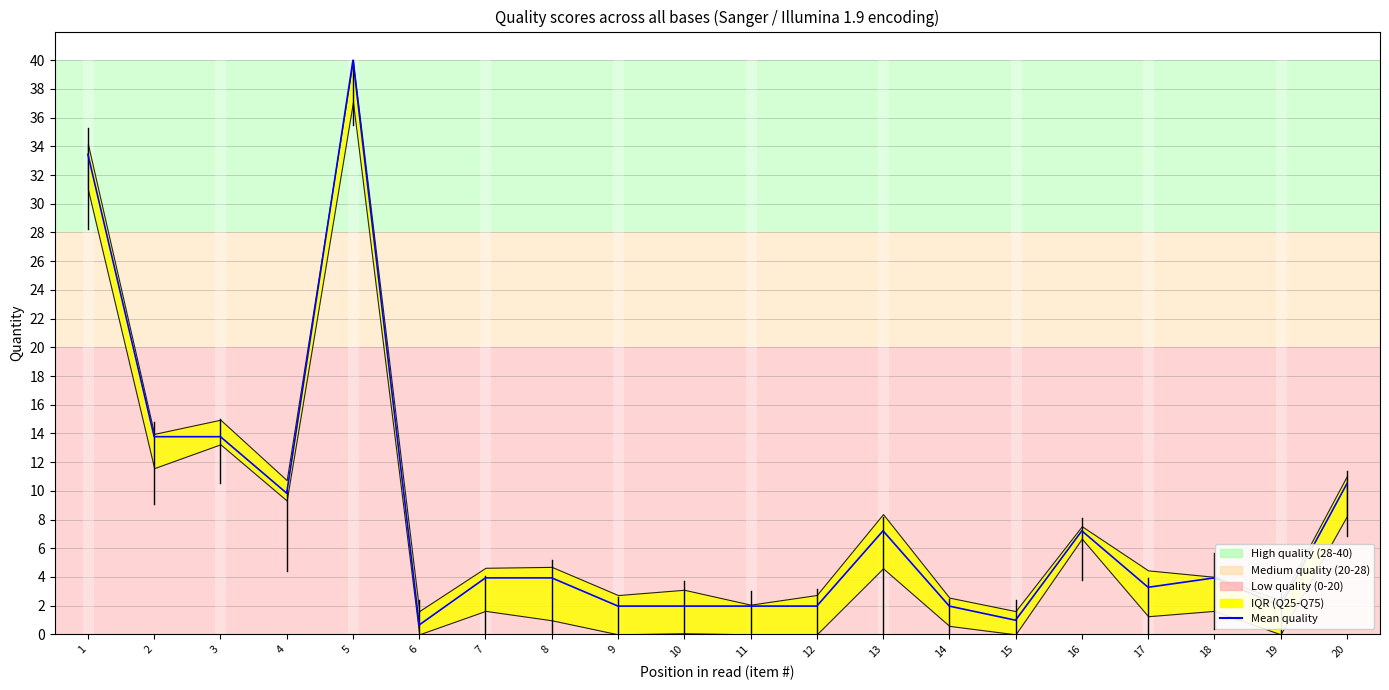

What is the difference between the maximum and second lowest values?

39.0